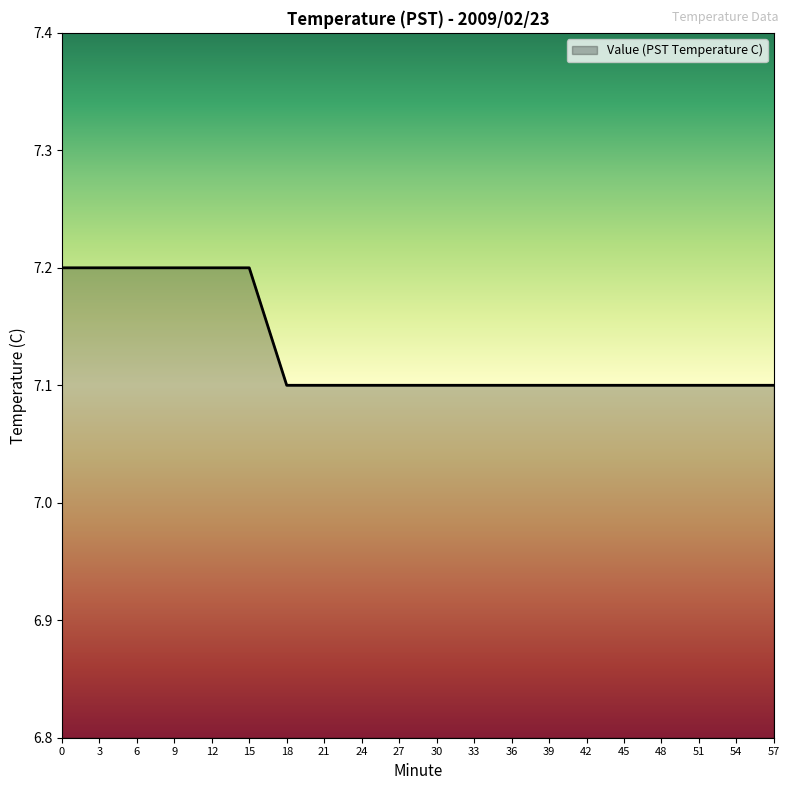

What is the ratio of the value at 57 to the value at 21?

1.0